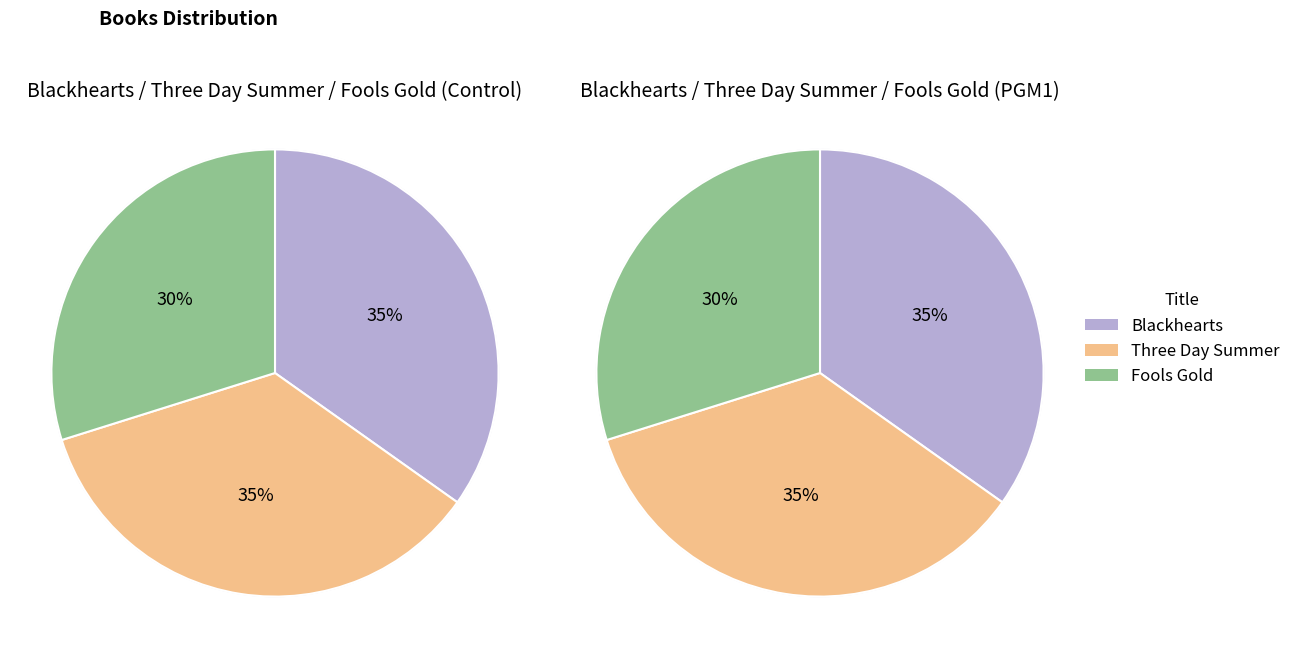

True or false: Three Day Summer accounts for 35% of the total.

True